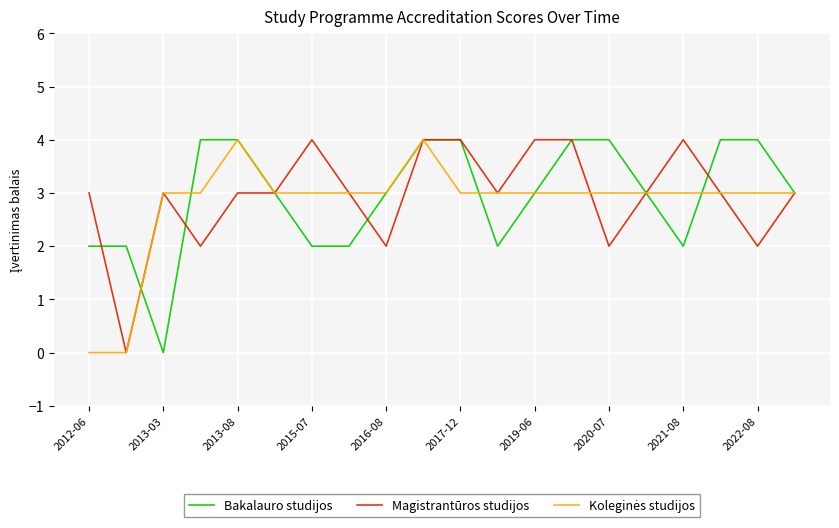

What is the highest value of the Magistrantūros studijos series?

4